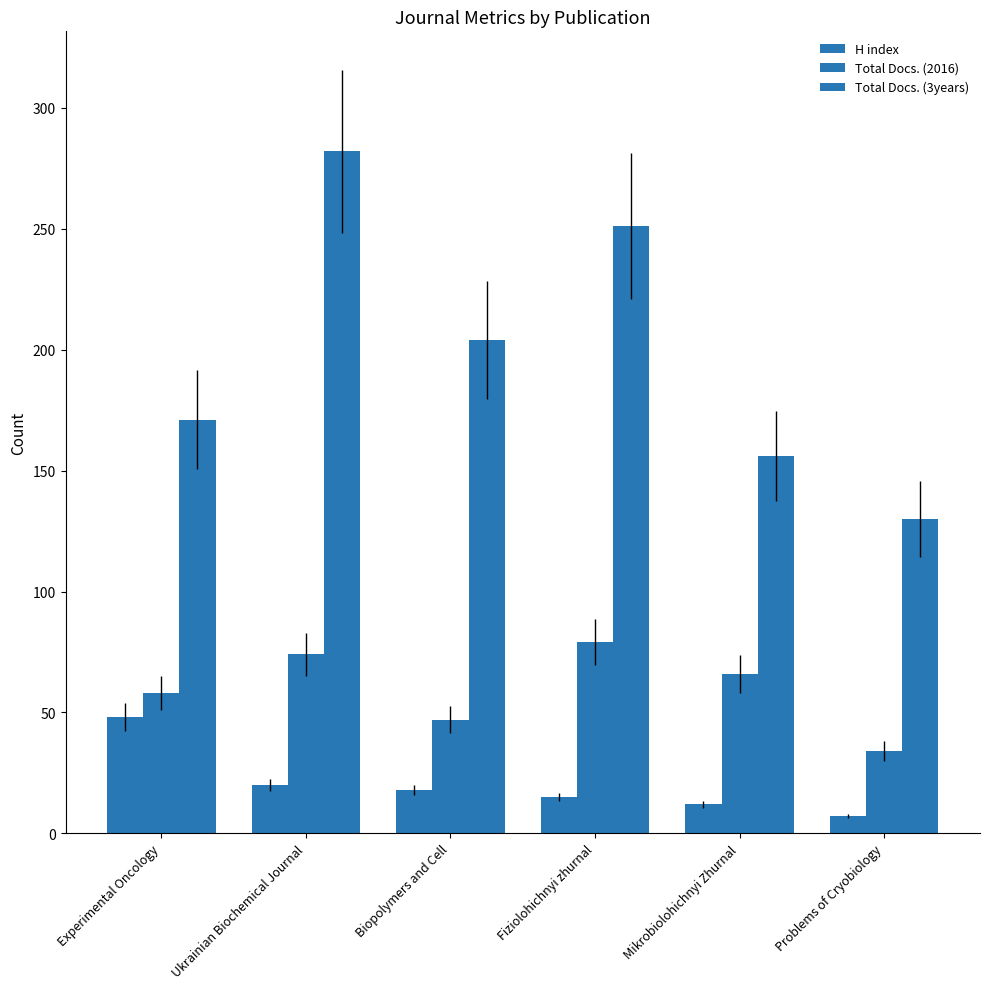

What is the sum of the H index values at Fiziolohichnyi zhurnal and Biopolymers and Cell?

33